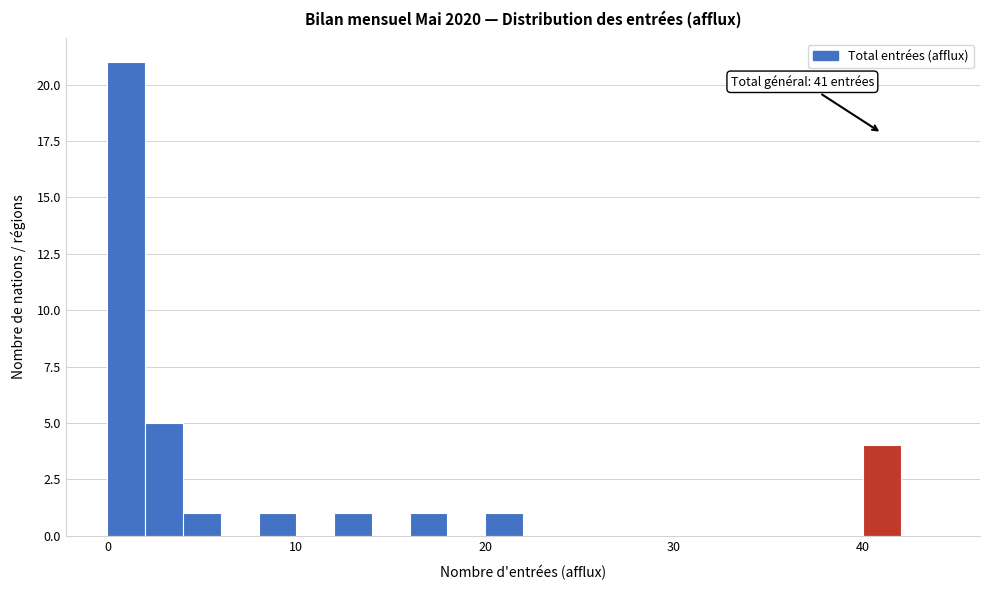

Around what value on the x-axis is the tallest bar? Give the approximate position of its centre, as read against the axis.

1